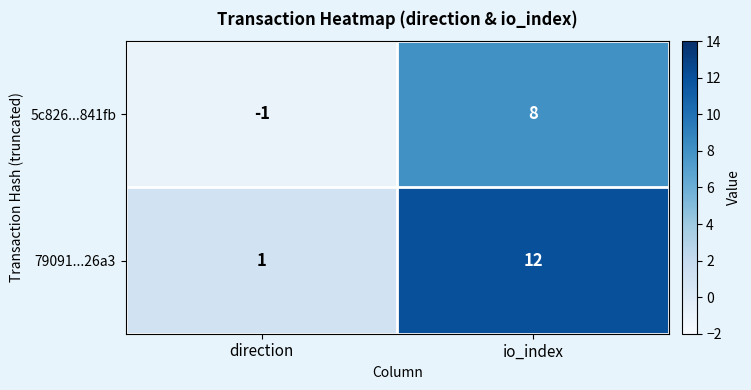

Read the 5c826...841fb value at direction.

-1